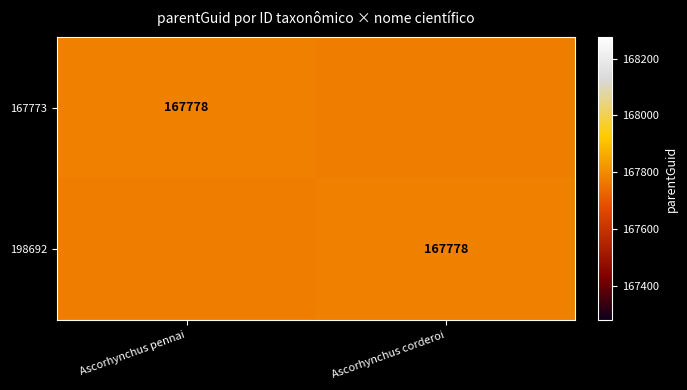

The value of 198692 at Ascorhynchus corderoi is 167778. True or false?

True